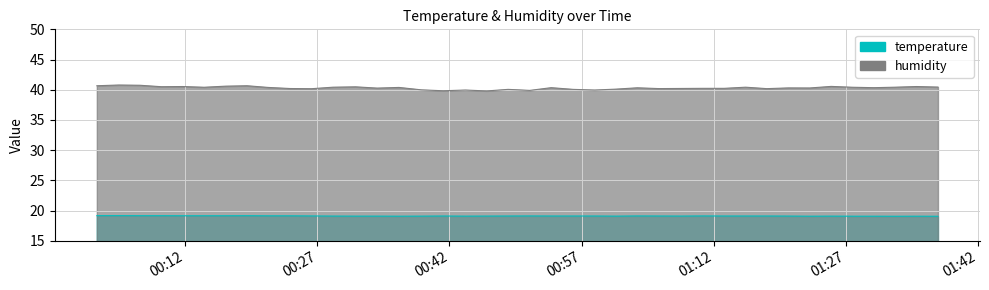

What is the maximum value shown in the chart?

40.8